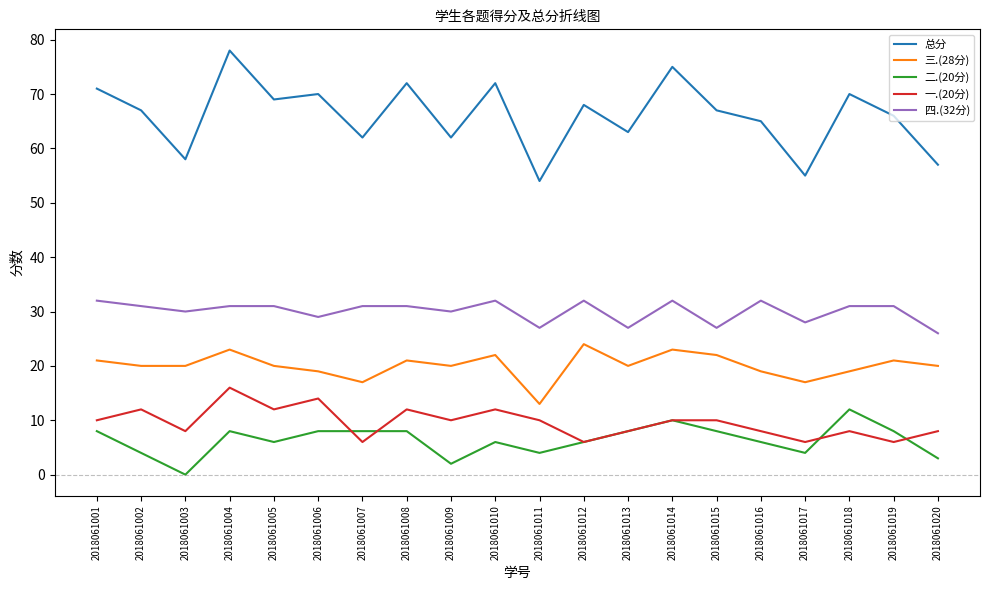

True or false: 三.(28分) and 一.(20分) intersect in this chart.

False